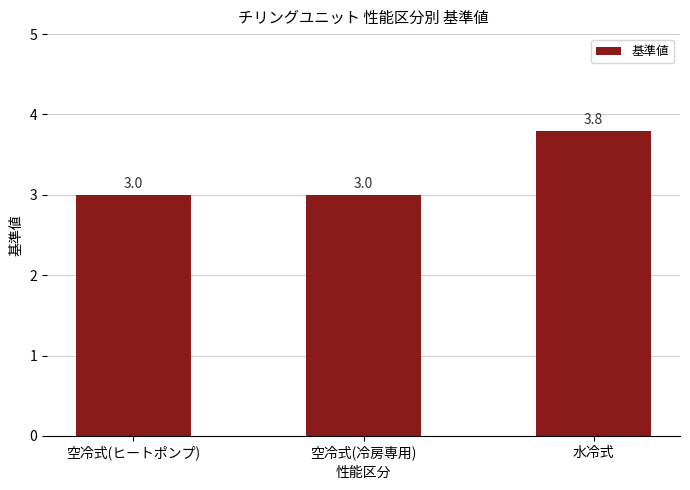

Are the bars grouped side by side (vs. stacked)?

No